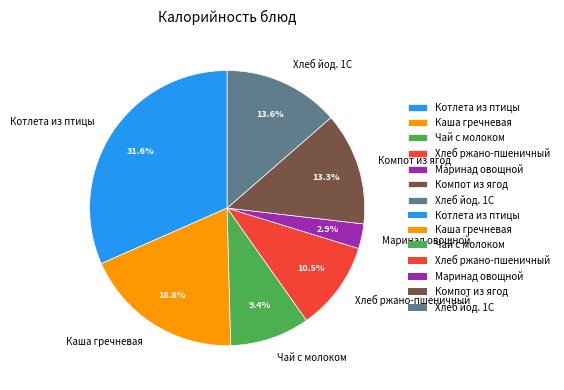

Is it true that Компот из ягод is 25% of the pie?

False